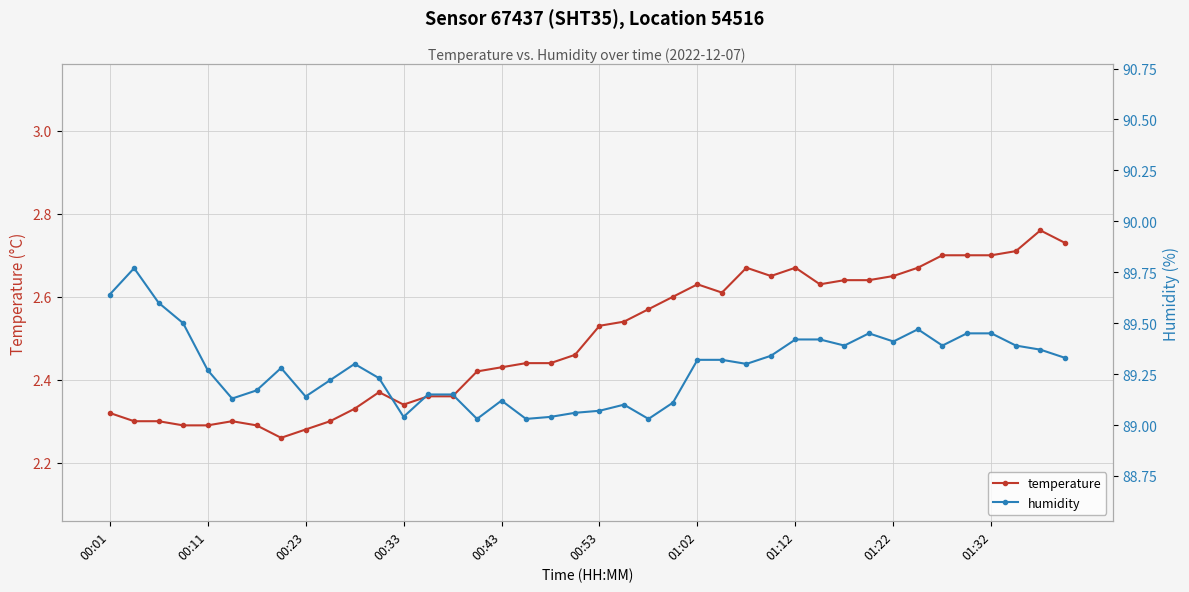

The value of temperature at 00:23 is 1.5. True or false?

False